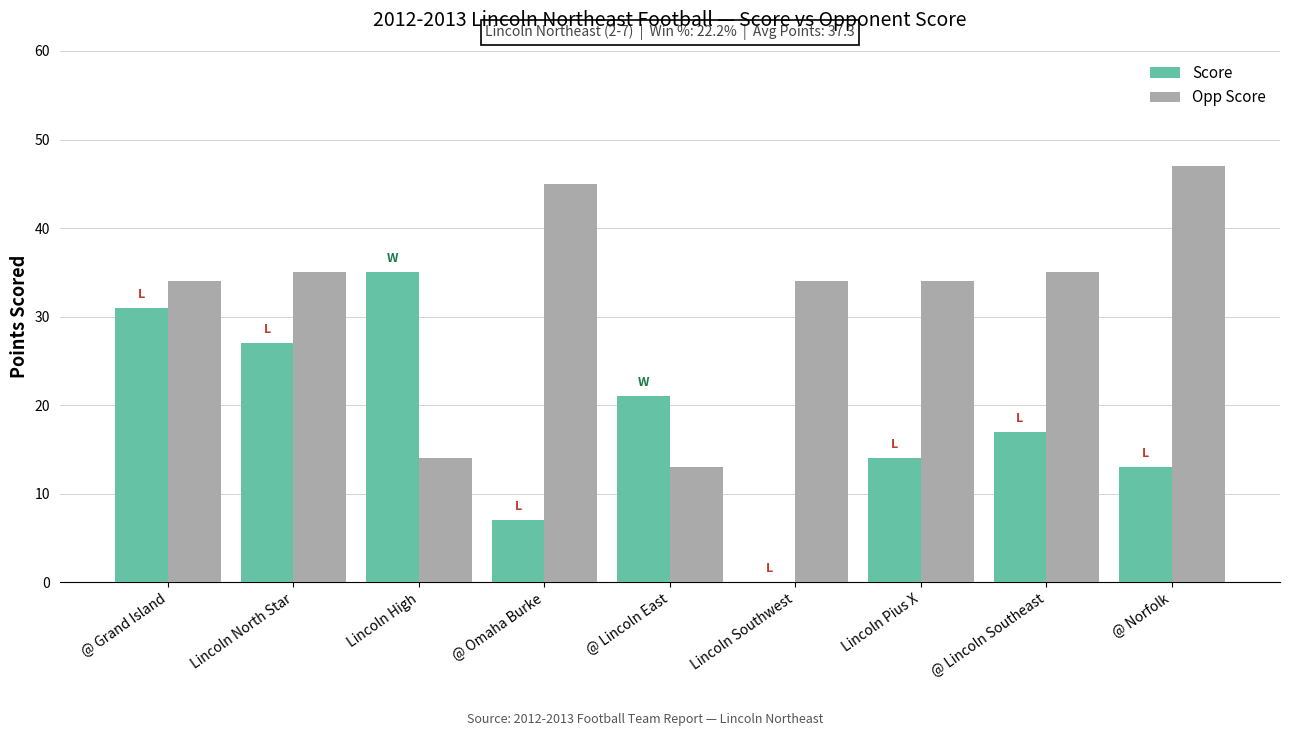

What is the sum of the Opp Score values at @ Lincoln East and @ Grand Island?

47